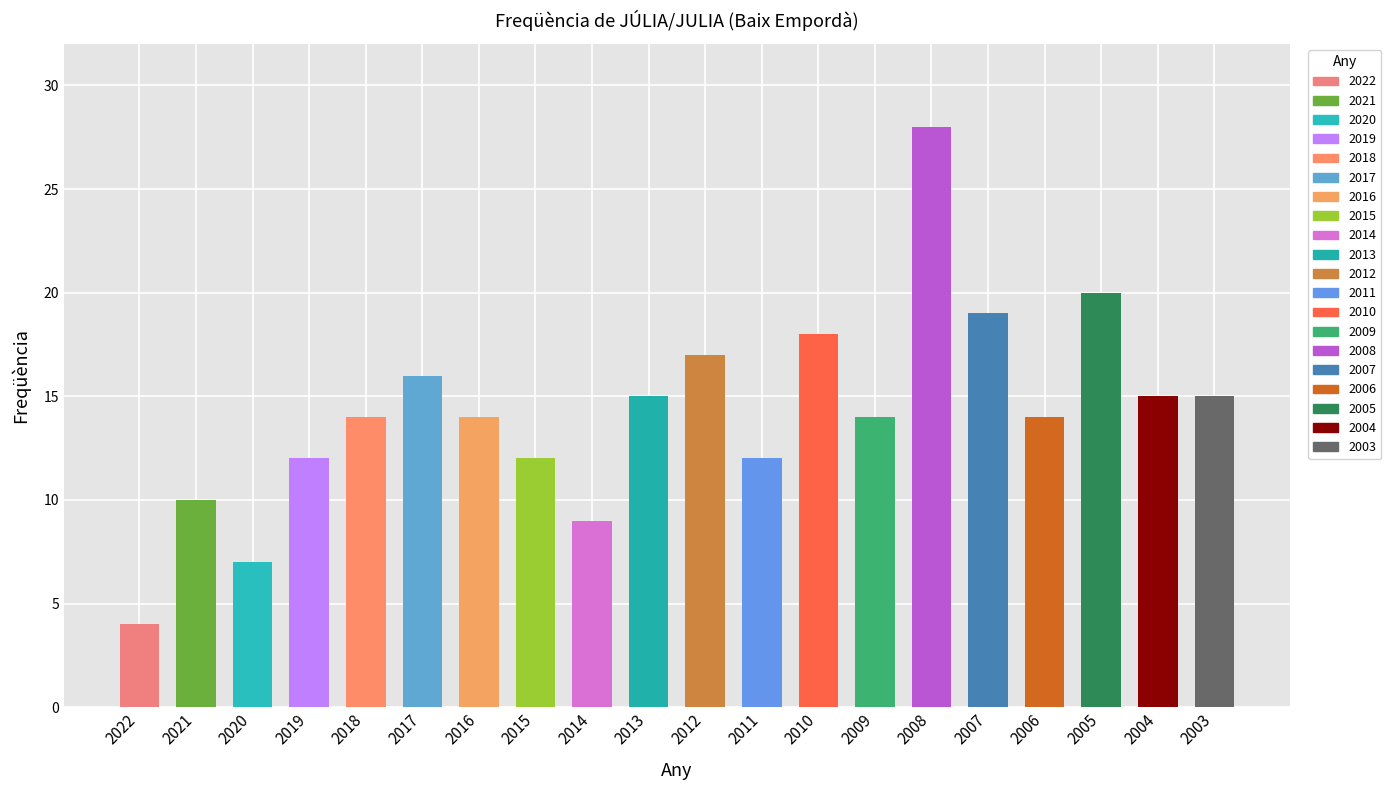

Reading left to right, what are all the values shown in this chart?

4	10	7	12	14	16	14	12	9	15	17	12	18	14	28	19	14	20	15	15